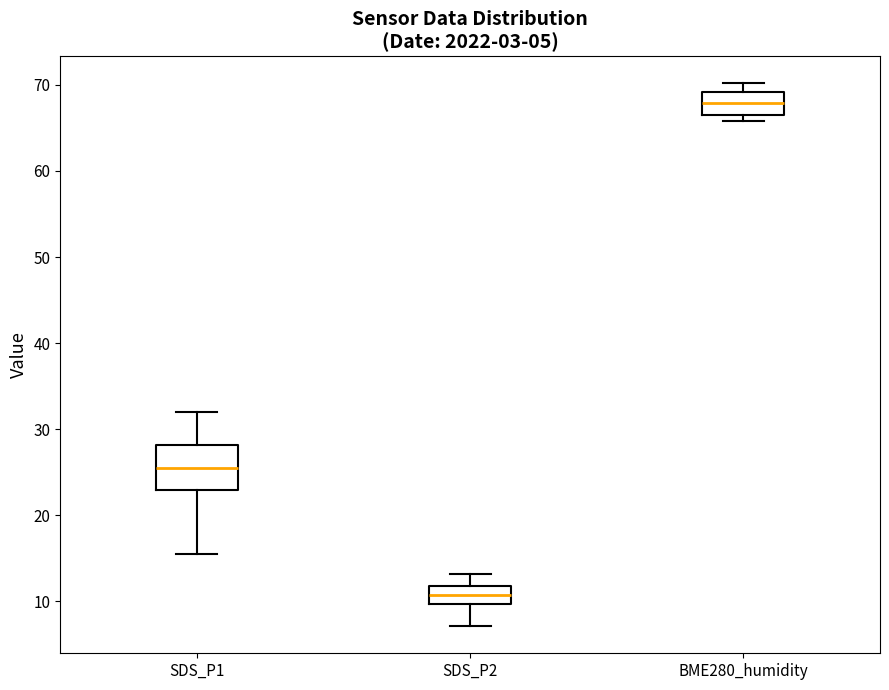

Where is the lower edge of the box for BME280_humidity on the y-axis? The values are not printed on the chart, so give them approximately, as read against the axis.

67